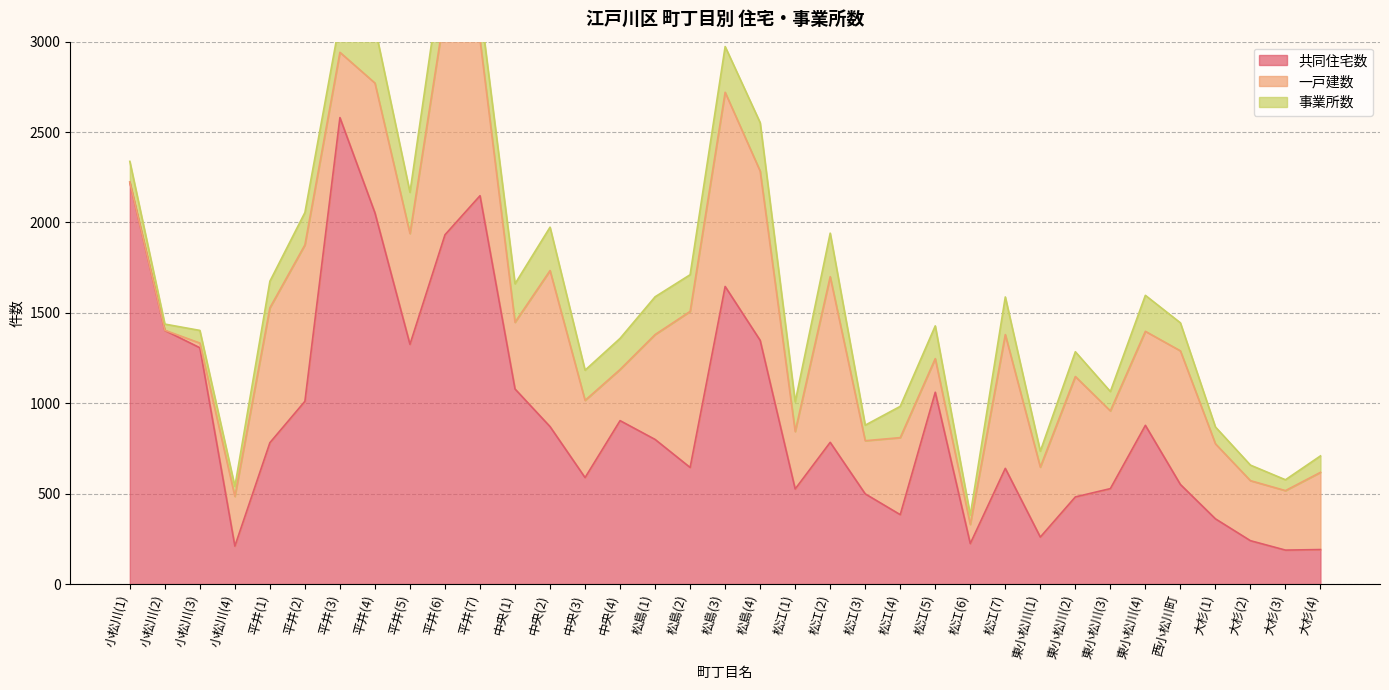

Count the number of data series in this chart.

3